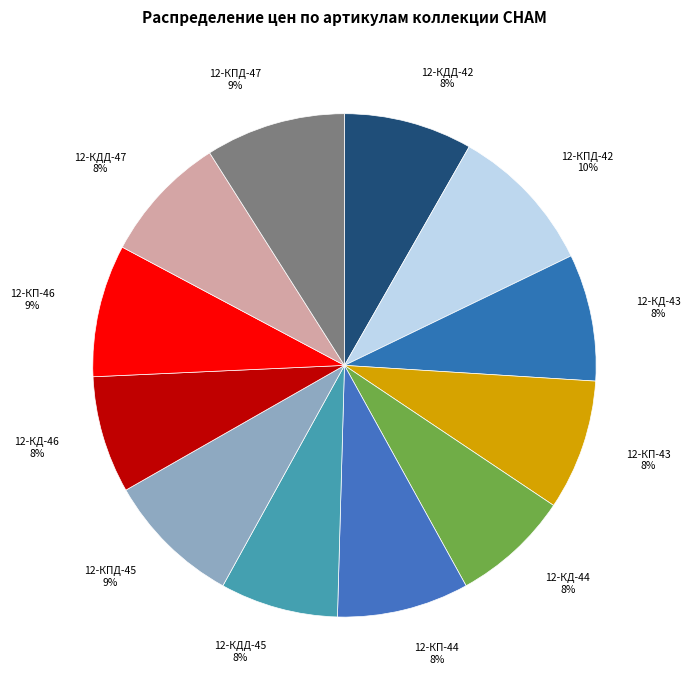

How many slices are in this pie chart?

12